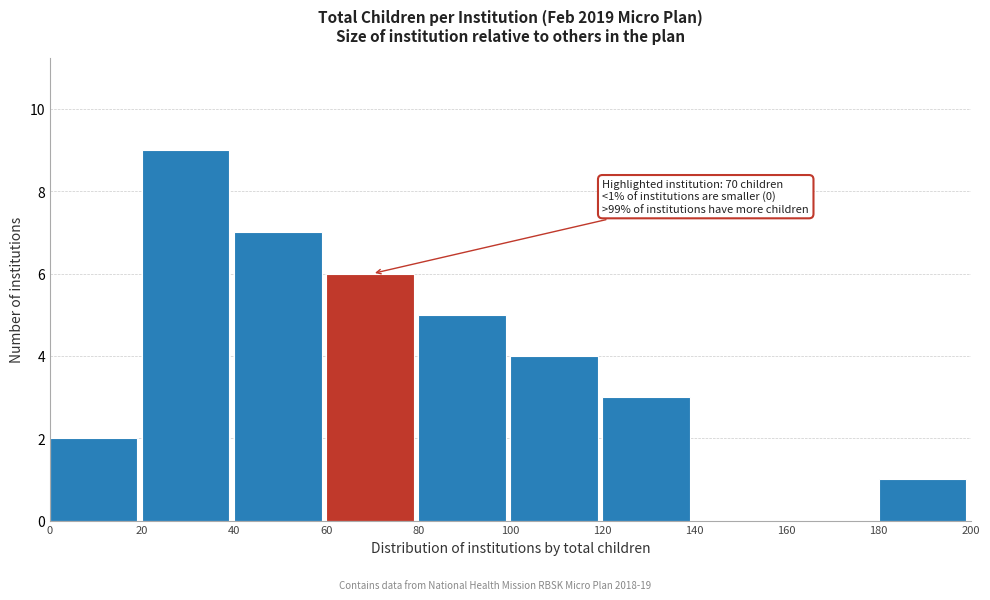

Which range on the x-axis has the tallest bar?

20 to 40